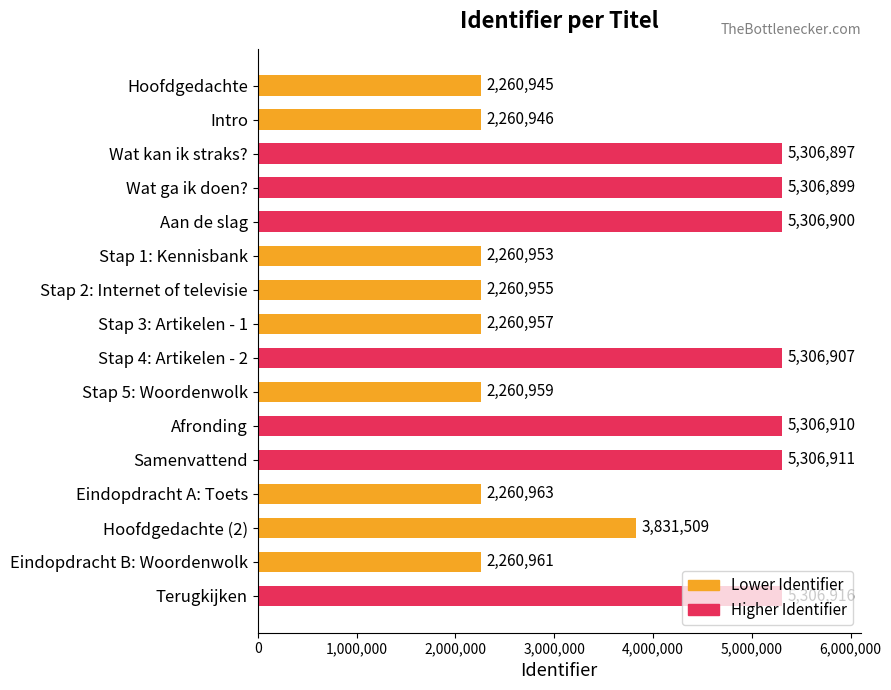

Are the bars horizontal?

Yes